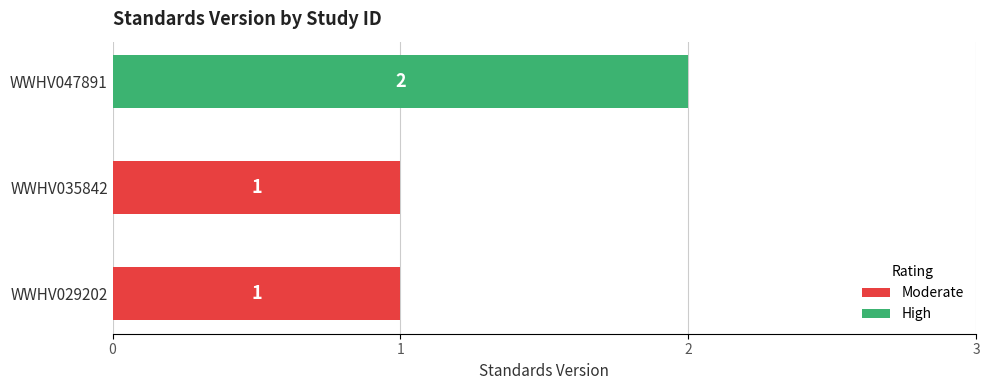

Between WWHV035842 and WWHV047891, which is larger?

WWHV047891